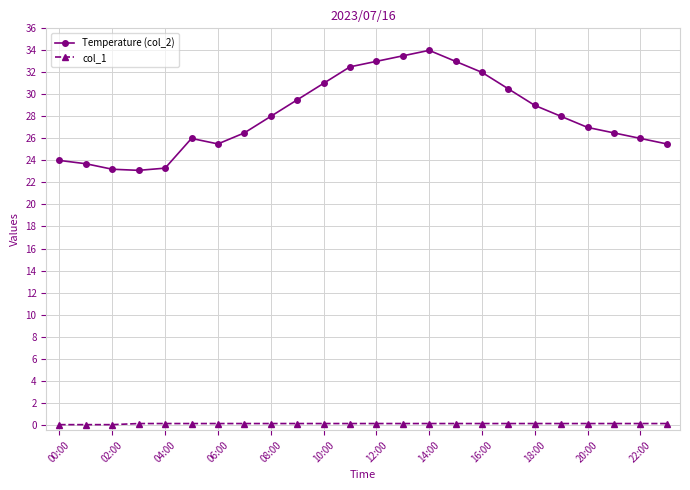

Which series has the widest spread of values?

Temperature (col_2)